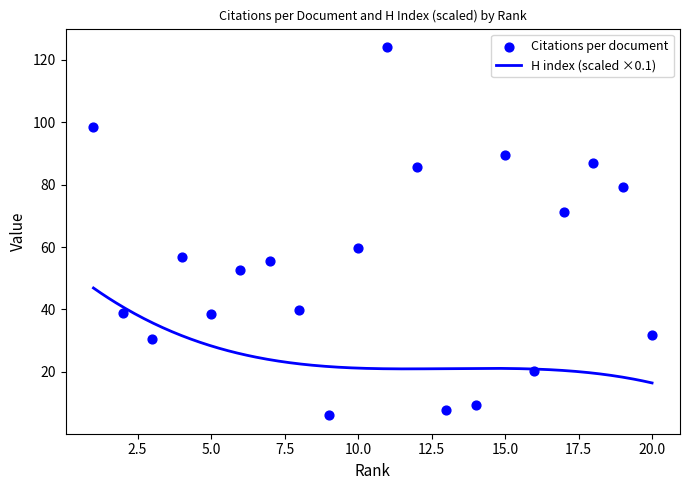

What is the change in value from 14 to 17?

+61.7